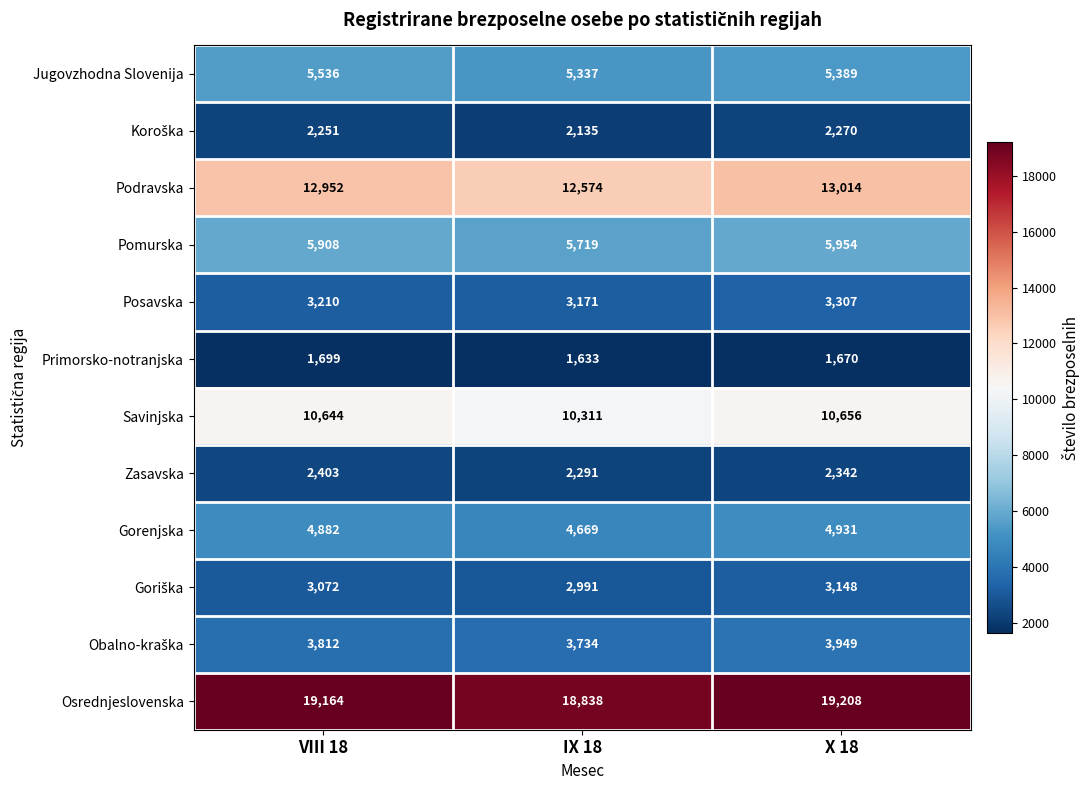

What is the average value of the Posavska series?

3229